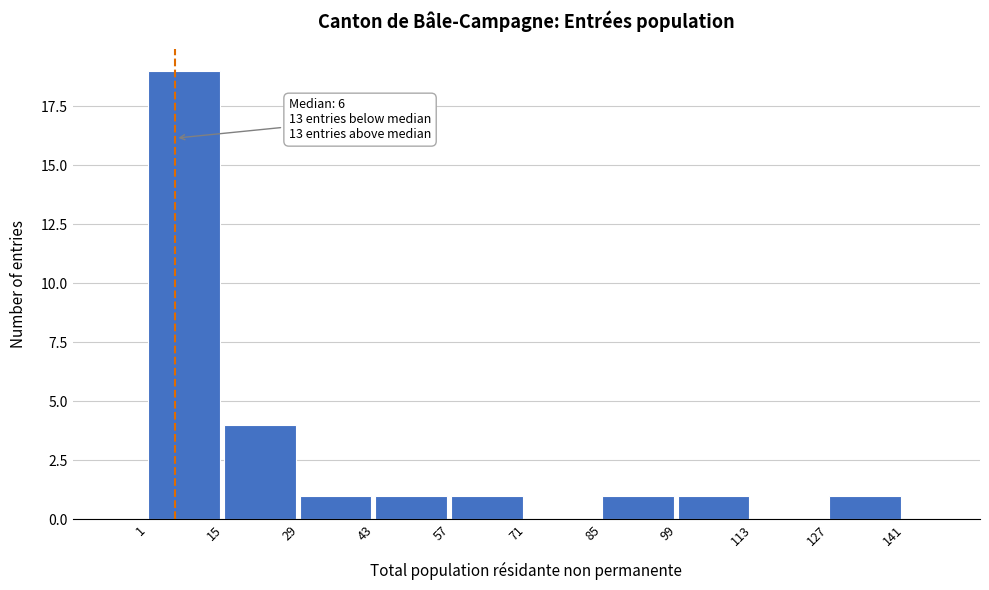

Over which range of the x-axis is the bar tallest?

1 to 15